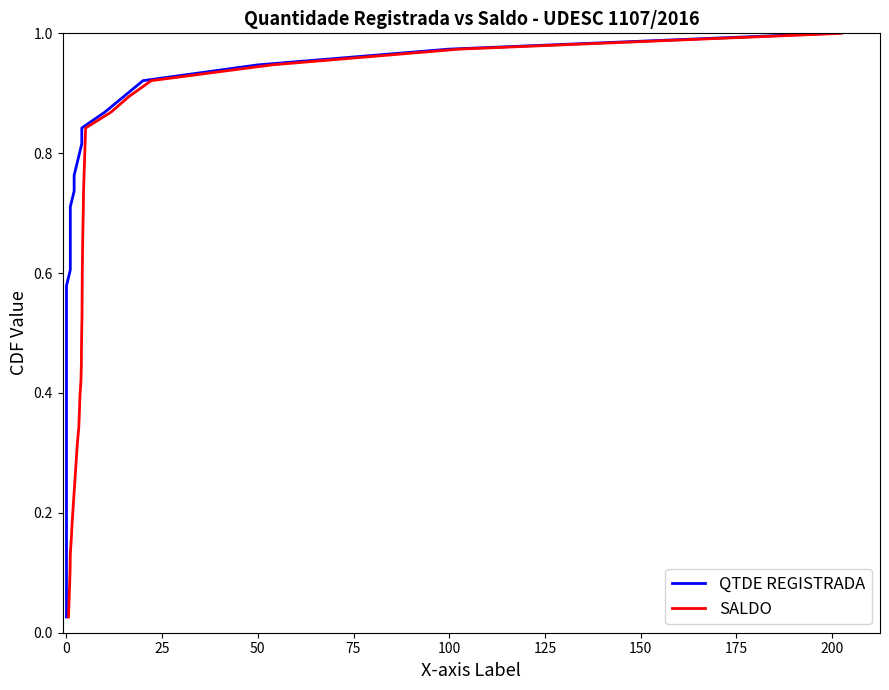

Does the chart have visible grid lines?

No